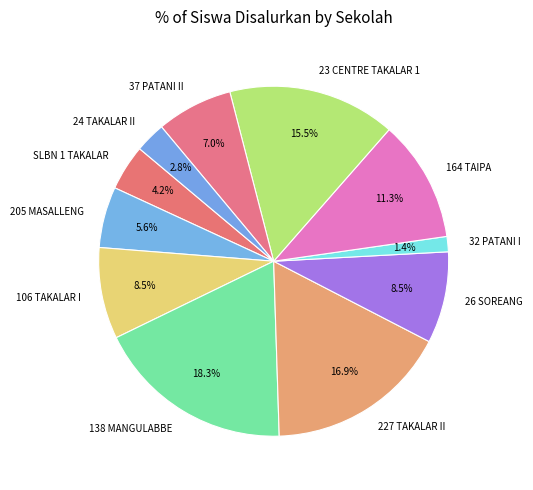

Do 26 SOREANG and 164 TAIPA together represent more than half of the pie?

No